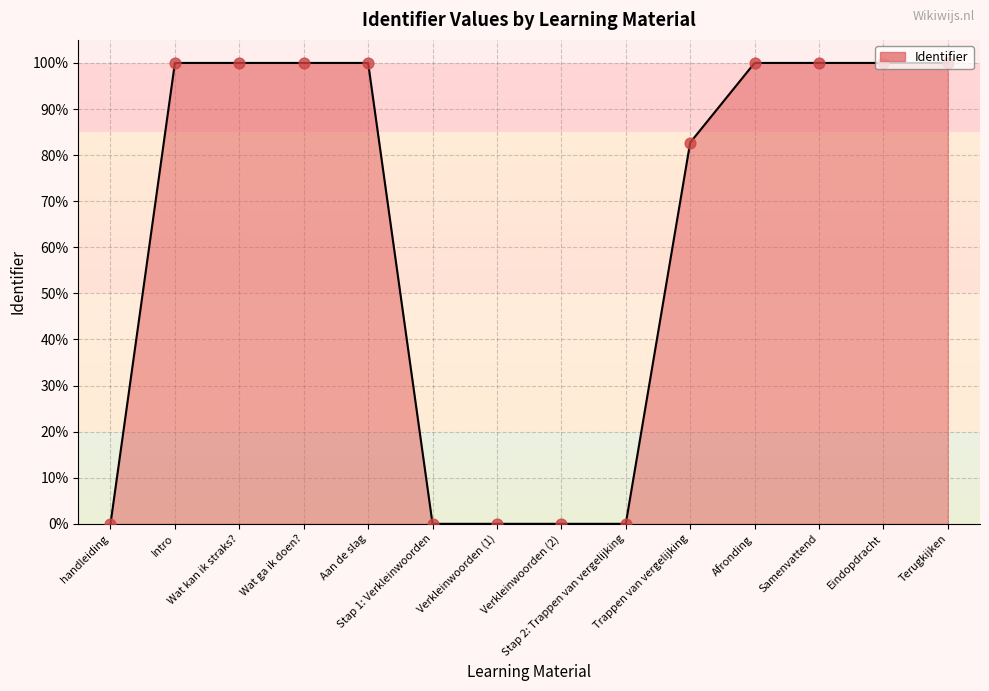

What is the change in value from Aan de slag to Verkleinwoorden (2)?

-100.0